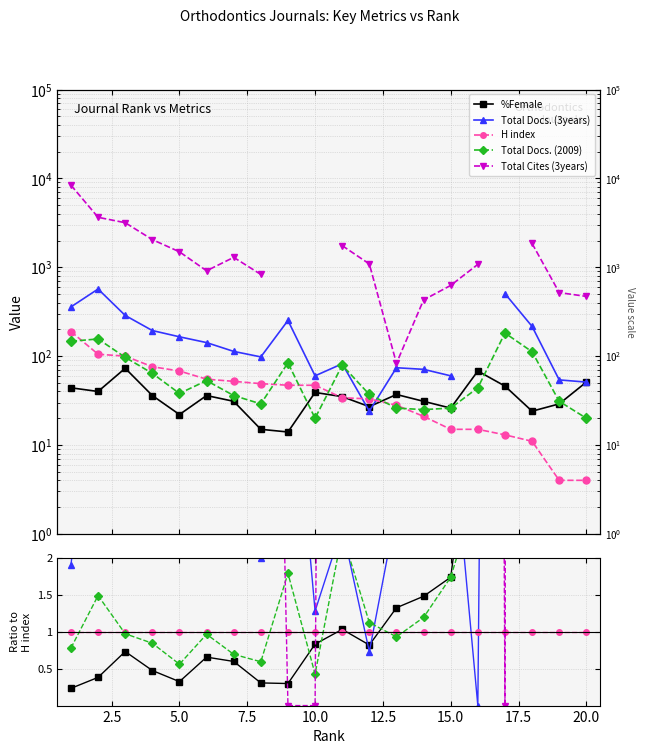

Does the chart have visible grid lines?

Yes